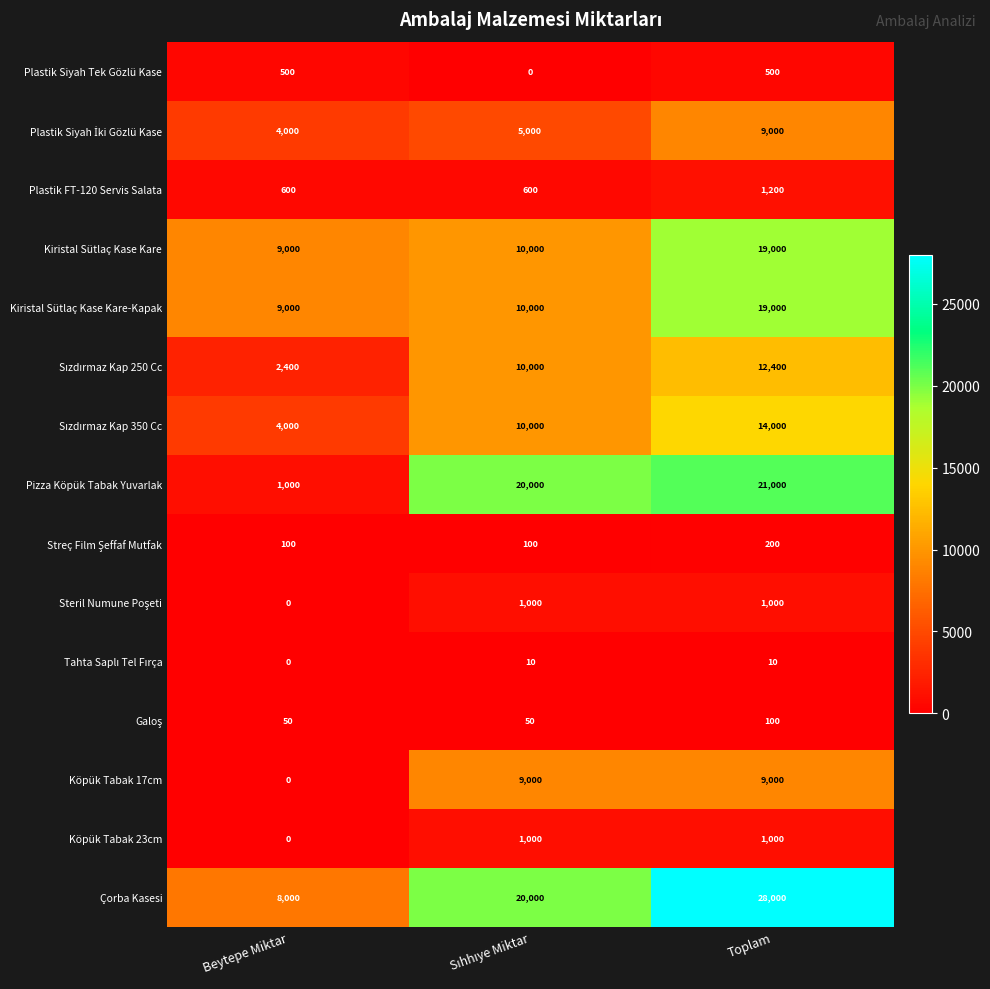

What is the sum of all Çorba Kasesi values?

56000